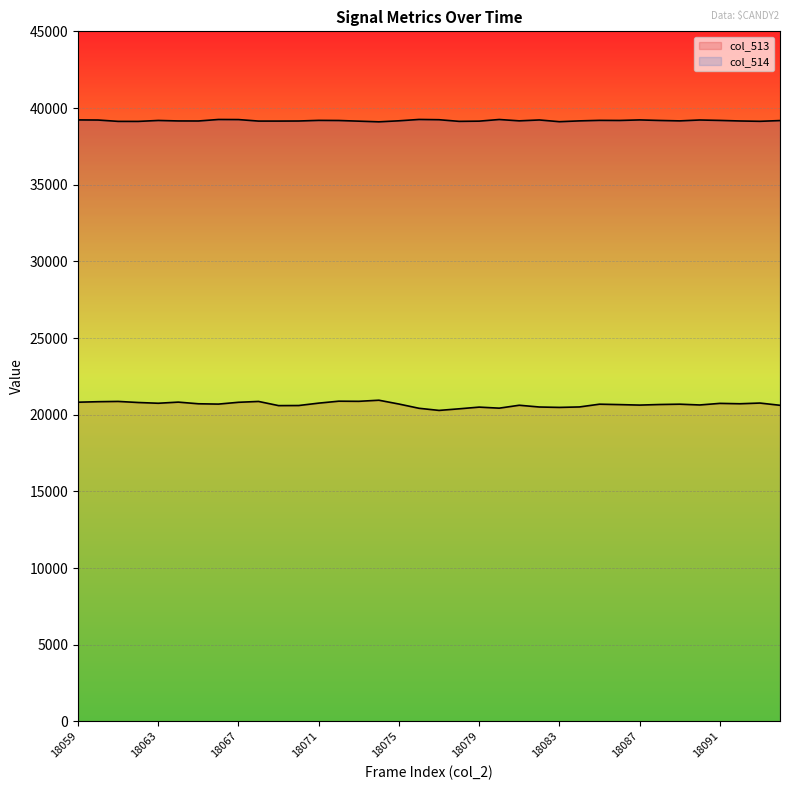

At how many categories does at least one series exceed 20888?

36